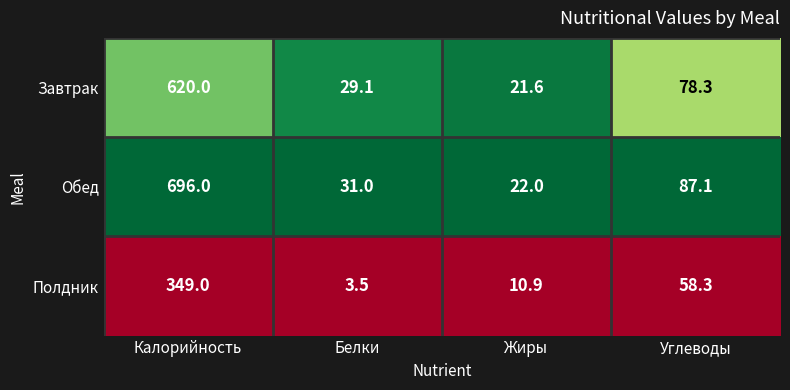

Which series has the largest range (max minus min)?

Обед